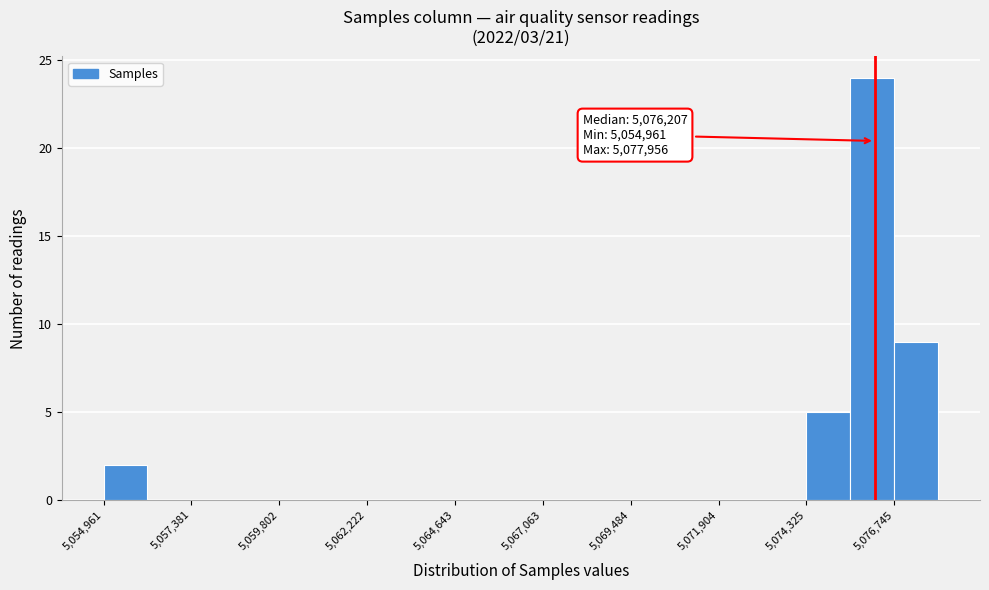

Read against the x-axis, roughly where is the centre of the tallest bar?

5076000